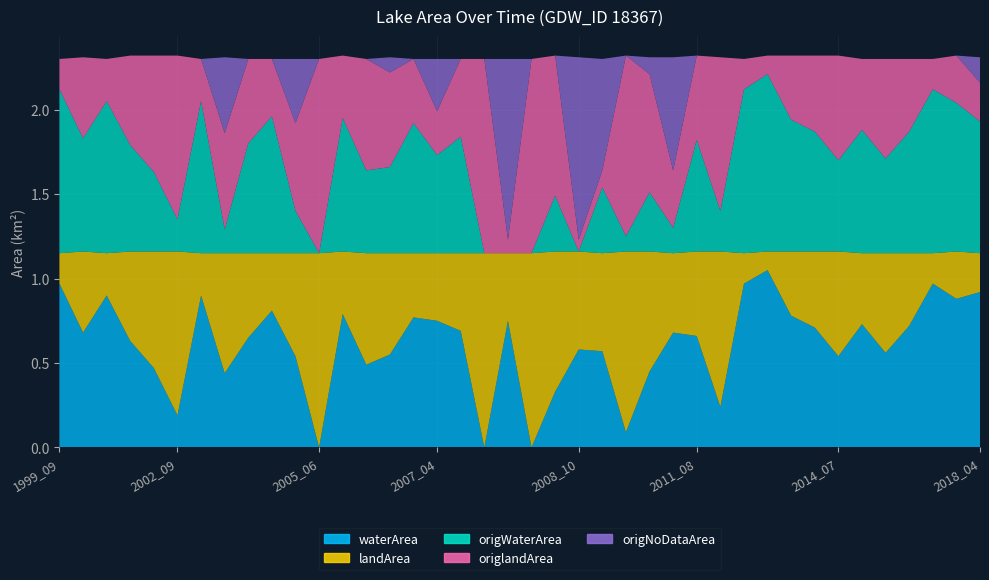

Reading left to right, list all the values displayed in this chart.

waterArea: 1999_09=1.0	2000_09=0.7	2001_07=0.9	2001_09=0.6	2001_10=0.5	2002_09=0.2	2003_07=0.9	2004_06=0.4	2004_07=0.7	2004_08=0.8	2005_04=0.5	2005_06=0.0	2005_07=0.8	2005_08=0.5	2005_09=0.6	2006_08=0.8	2007_04=0.8	2007_08=0.7	2007_09=0.0	2007_10=0.8	2008_07=0.0	2008_08=0.3	2008_10=0.6	2008_11=0.6	2009_08=0.1	2009_09=0.5	2010_09=0.7	2011_08=0.7	2012_08=0.2	2013_07=1.0	2013_08=1.1	2013_09=0.8	2013_10=0.7	2014_07=0.5	2014_08=0.7	2015_06=0.6	2015_08=0.7	2016_06=1.0	2016_07=0.9	2018_04=0.9
landArea: 1999_09=0.2	2000_09=0.5	2001_07=0.2	2001_09=0.5	2001_10=0.7	2002_09=1.0	2003_07=0.2	2004_06=0.7	2004_07=0.5	2004_08=0.3	2005_04=0.6	2005_06=1.1	2005_07=0.4	2005_08=0.7	2005_09=0.6	2006_08=0.4	2007_04=0.4	2007_08=0.5	2007_09=1.1	2007_10=0.4	2008_07=1.1	2008_08=0.8	2008_10=0.6	2008_11=0.6	2009_08=1.1	2009_09=0.7	2010_09=0.5	2011_08=0.5	2012_08=0.9	2013_07=0.2	2013_08=0.1	2013_09=0.4	2013_10=0.5	2014_07=0.6	2014_08=0.4	2015_06=0.6	2015_08=0.4	2016_06=0.2	2016_07=0.3	2018_04=0.2
origWaterArea: 1999_09=1.0	2000_09=0.7	2001_07=0.9	2001_09=0.6	2001_10=0.5	2002_09=0.2	2003_07=0.9	2004_06=0.1	2004_07=0.7	2004_08=0.8	2005_04=0.2	2005_06=0.0	2005_07=0.8	2005_08=0.5	2005_09=0.5	2006_08=0.8	2007_04=0.6	2007_08=0.7	2007_09=0.0	2007_10=0.0	2008_07=0.0	2008_08=0.3	2008_10=0.0	2008_11=0.4	2009_08=0.1	2009_09=0.3	2010_09=0.1	2011_08=0.7	2012_08=0.2	2013_07=1.0	2013_08=1.1	2013_09=0.8	2013_10=0.7	2014_07=0.5	2014_08=0.7	2015_06=0.6	2015_08=0.7	2016_06=1.0	2016_07=0.9	2018_04=0.8
origlandArea: 1999_09=0.2	2000_09=0.5	2001_07=0.2	2001_09=0.5	2001_10=0.7	2002_09=1.0	2003_07=0.2	2004_06=0.6	2004_07=0.5	2004_08=0.3	2005_04=0.5	2005_06=1.1	2005_07=0.4	2005_08=0.7	2005_09=0.6	2006_08=0.4	2007_04=0.3	2007_08=0.5	2007_09=1.1	2007_10=0.1	2008_07=1.1	2008_08=0.8	2008_10=0.1	2008_11=0.1	2009_08=1.1	2009_09=0.7	2010_09=0.3	2011_08=0.5	2012_08=0.9	2013_07=0.2	2013_08=0.1	2013_09=0.4	2013_10=0.5	2014_07=0.6	2014_08=0.4	2015_06=0.6	2015_08=0.4	2016_06=0.2	2016_07=0.3	2018_04=0.2
origNoDataArea: 1999_09=0.0	2000_09=0.0	2001_07=0.0	2001_09=0.0	2001_10=0.0	2002_09=0.0	2003_07=0.0	2004_06=0.5	2004_07=0.0	2004_08=0.0	2005_04=0.4	2005_06=0.0	2005_07=0.0	2005_08=0.0	2005_09=0.1	2006_08=0.0	2007_04=0.3	2007_08=0.0	2007_09=0.0	2007_10=1.1	2008_07=0.0	2008_08=0.0	2008_10=1.1	2008_11=0.7	2009_08=0.0	2009_09=0.1	2010_09=0.7	2011_08=0.0	2012_08=0.0	2013_07=0.0	2013_08=0.0	2013_09=0.0	2013_10=0.0	2014_07=0.0	2014_08=0.0	2015_06=0.0	2015_08=0.0	2016_06=0.0	2016_07=0.0	2018_04=0.1